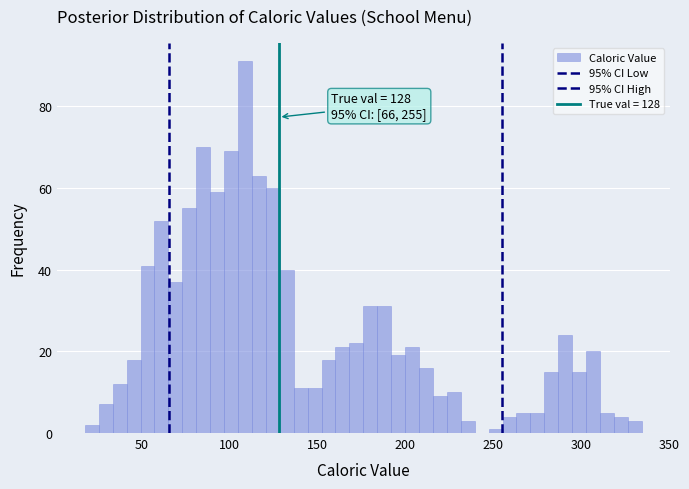

Read against the x-axis, roughly where is the centre of the tallest bar?

110